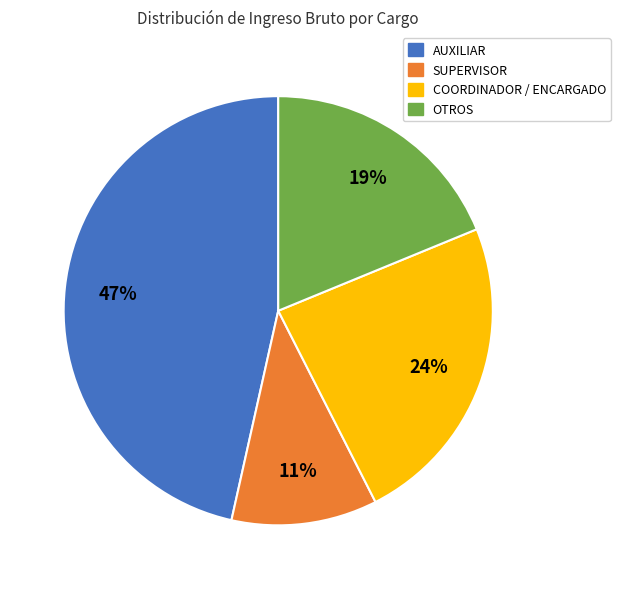

Do SUPERVISOR and COORDINADOR / ENCARGADO together represent more than half of the pie?

No